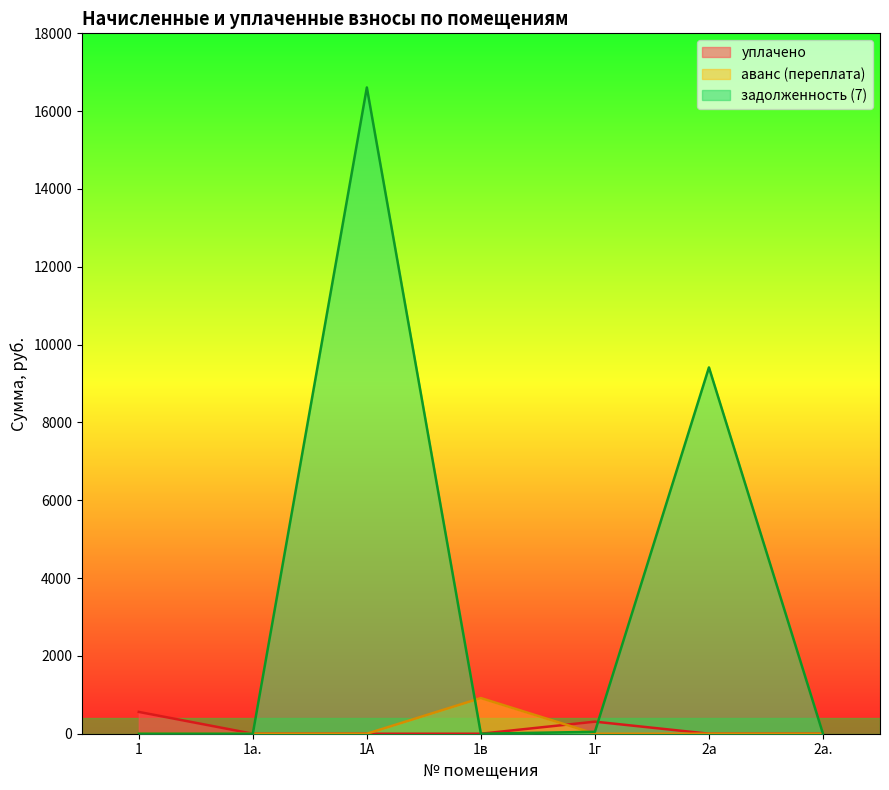

What position from the left is 1в?

4